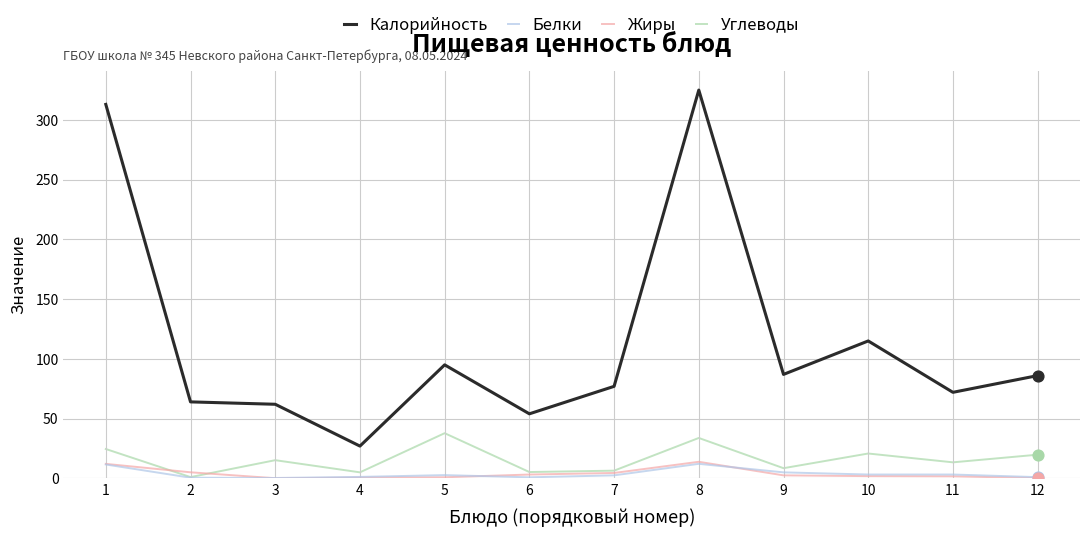

What is the total value across all series at 11?

90.3